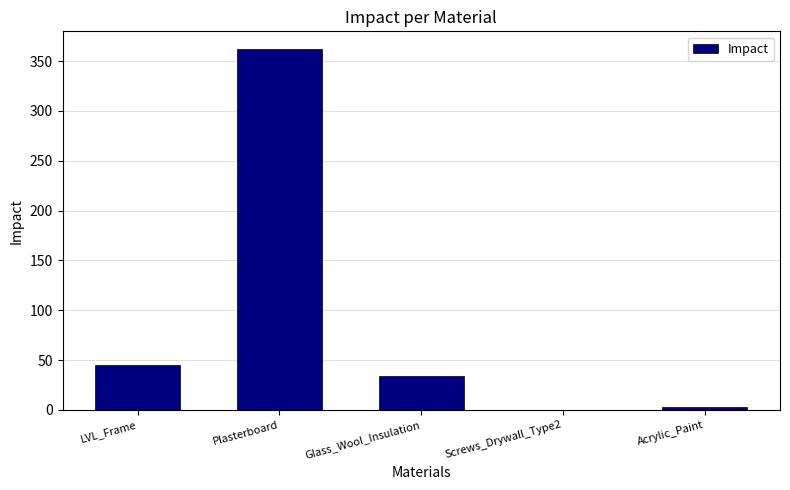

Are the bars horizontal?

No